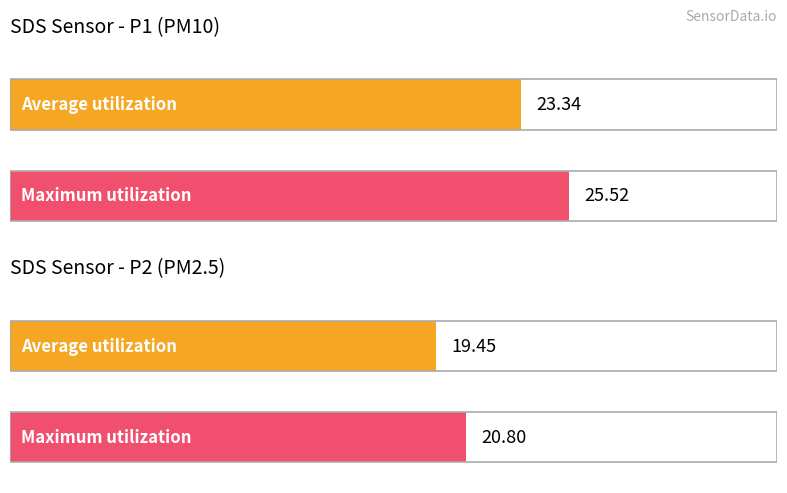

List the series in order of their peak value, highest first.

SDS_P1, SDS_P2